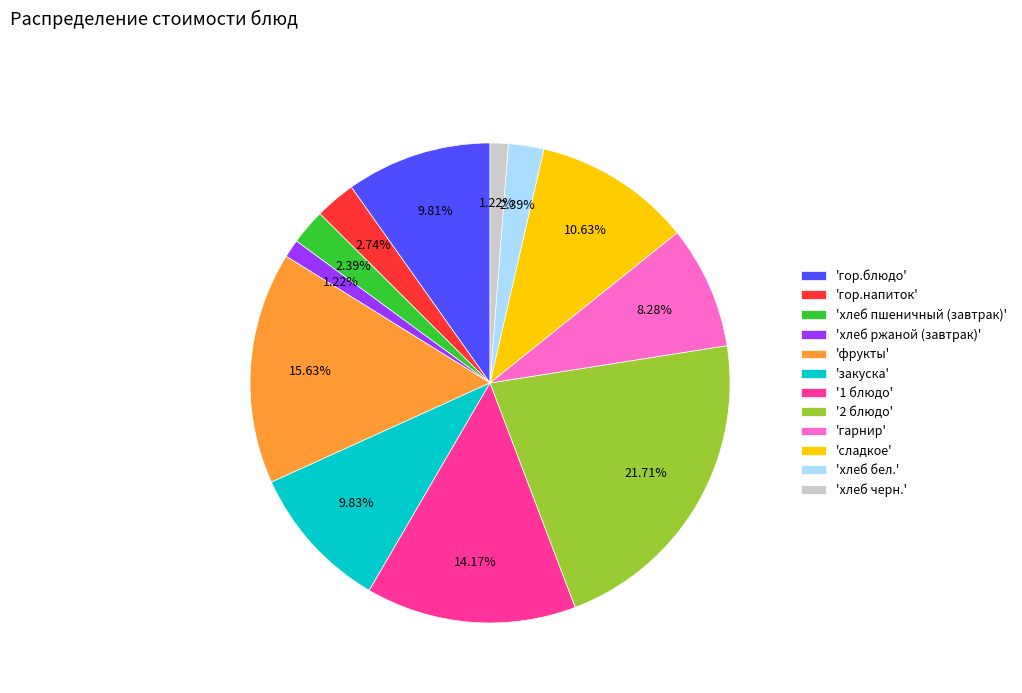

Is the sum of 'хлеб бел.' and 'фрукты' greater than half?

No